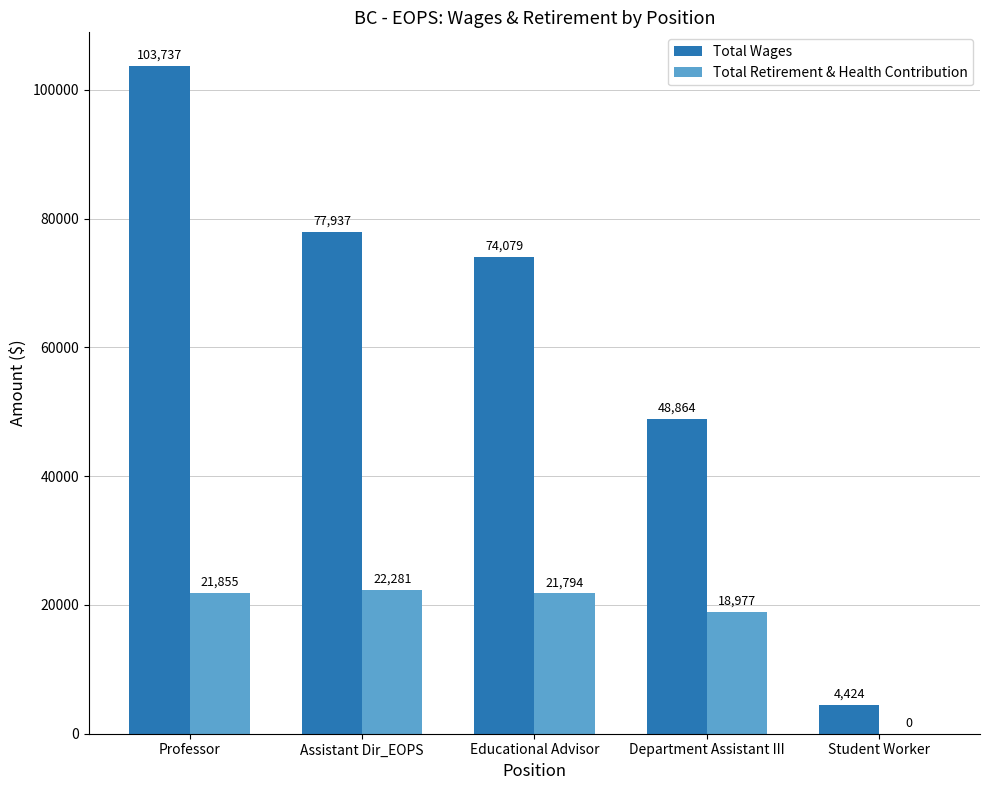

Are the bars grouped side by side (vs. stacked)?

Yes